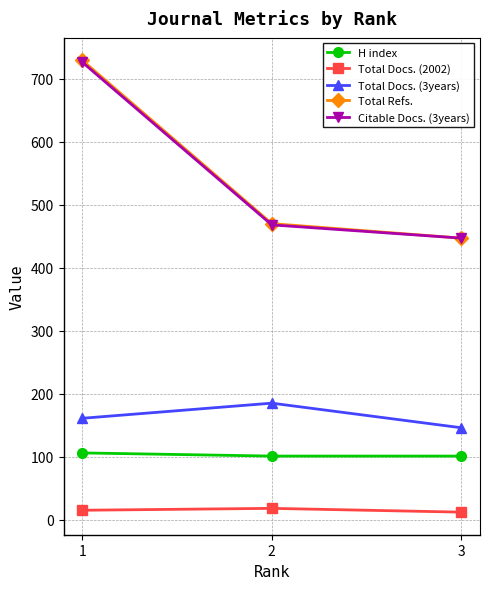

Where is Total Docs. (2002) nearest to the value 15?

1